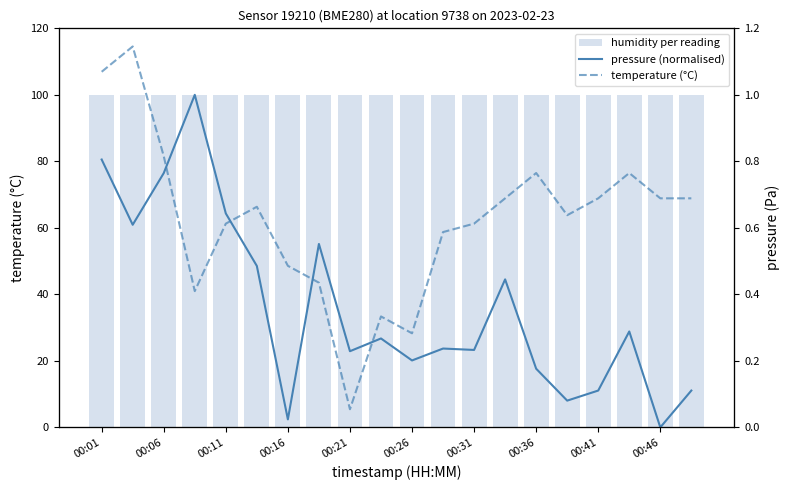

The pressure (normalised) series shows 0.3 at 00:26. True or false?

False